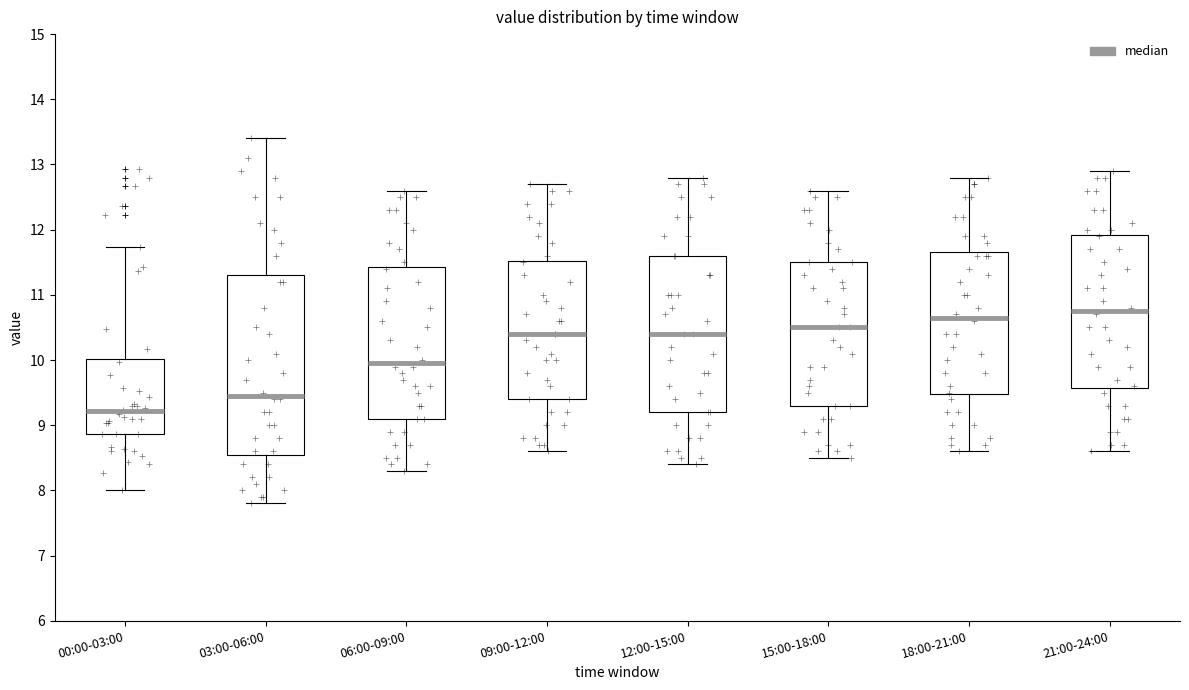

Comparing the boxes themselves (not the whiskers), which one is the tallest?

03:00-06:00